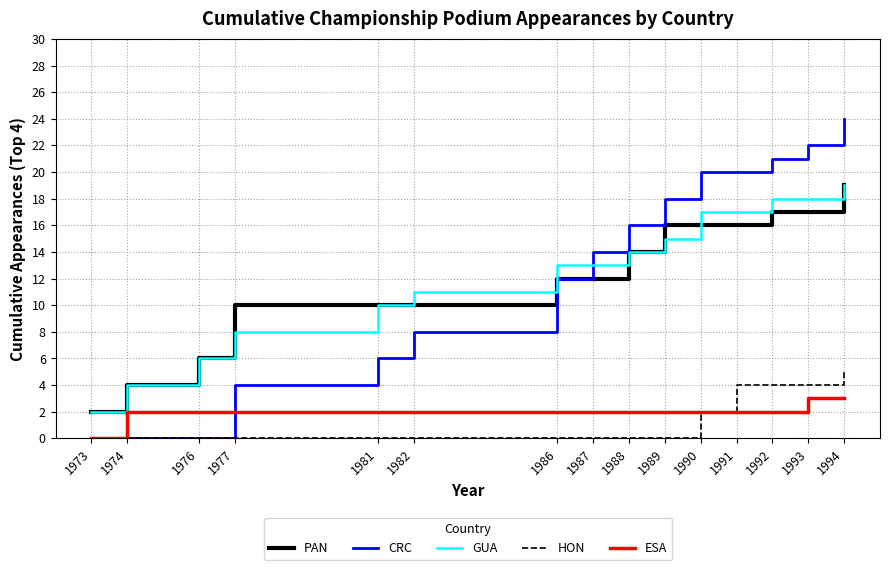

Reading left to right, what are all the values shown in this chart?

PAN: 1973=2	1974=4	1976=6	1977=10	1981=10	1982=10	1986=12	1987=12	1988=14	1989=16	1990=16	1991=16	1992=17	1993=17	1994=19
CRC: 1973=0	1974=0	1976=0	1977=4	1981=6	1982=8	1986=12	1987=14	1988=16	1989=18	1990=20	1991=20	1992=21	1993=22	1994=24
GUA: 1973=2	1974=4	1976=6	1977=8	1981=10	1982=11	1986=13	1987=13	1988=14	1989=15	1990=17	1991=17	1992=18	1993=18	1994=19
HON: 1973=0	1974=0	1976=0	1977=0	1981=0	1982=0	1986=0	1987=0	1988=0	1989=0	1990=2	1991=4	1992=4	1993=4	1994=5
ESA: 1973=0	1974=2	1976=2	1977=2	1981=2	1982=2	1986=2	1987=2	1988=2	1989=2	1990=2	1991=2	1992=2	1993=3	1994=3